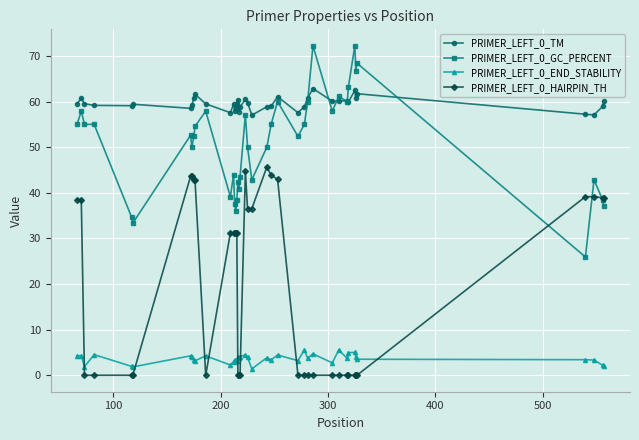

True or false: PRIMER_LEFT_0_TM has more than 0 interior local peaks.

True